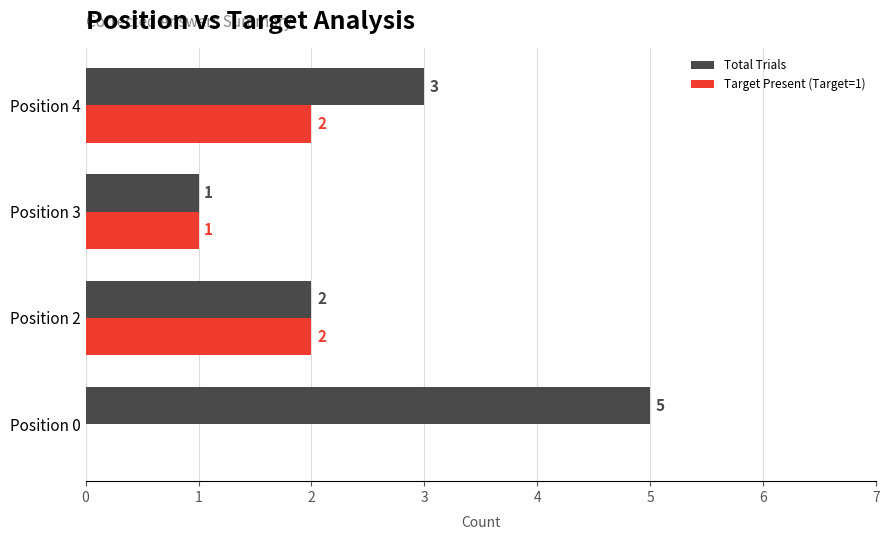

How many positive values does the Target Present (Target=1) series have?

3